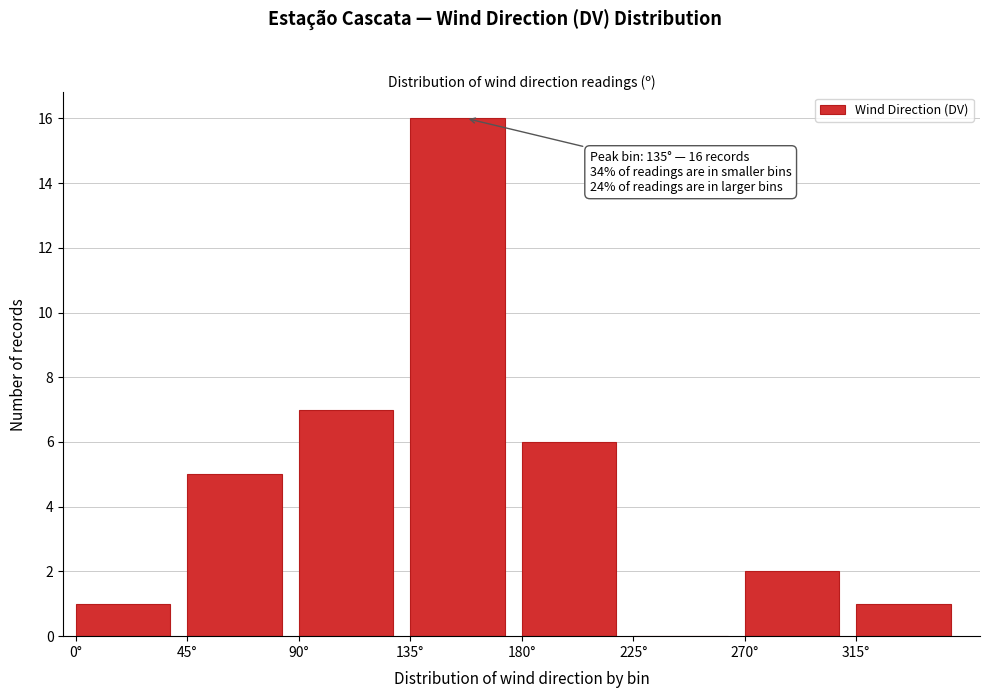

Over which range of the x-axis is the bar tallest?

135 to 180